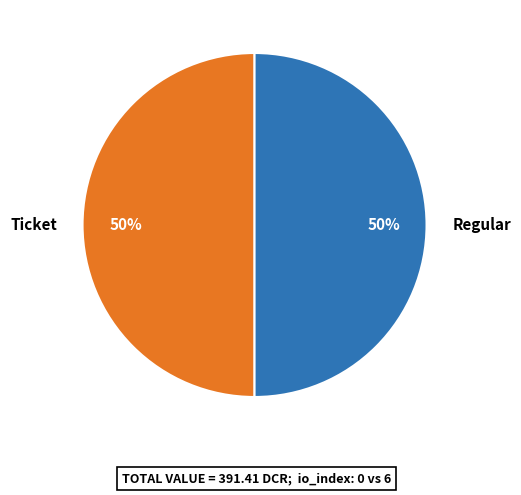

The Ticket slice represents 35% of the pie. True or false?

False